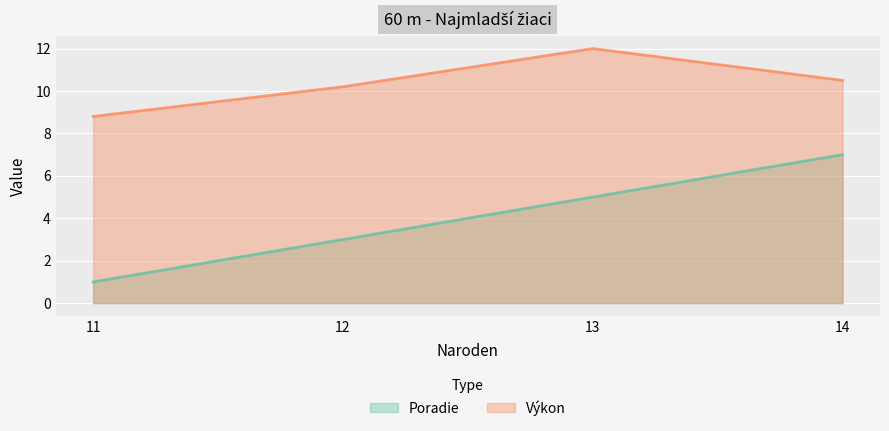

Reading right to left, transcribe all the data shown in this chart.

Poradie: 7.0	5.0	3.0	1.0
Výkon: 10.5	12.0	10.2	8.8